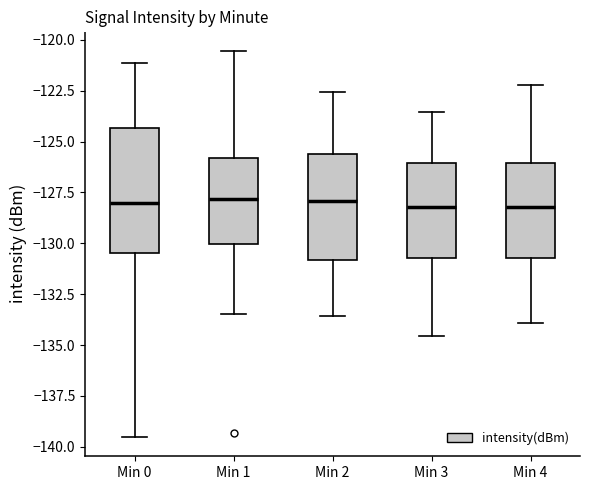

Comparing the boxes themselves (not the whiskers), which one is the tallest?

Min 0